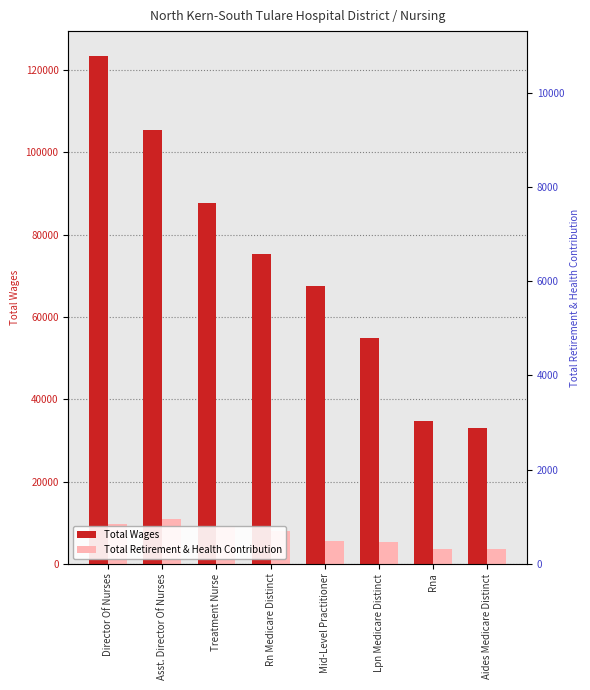

What is the spread (max minus min) of values at Aides Medicare Distinct?

29476